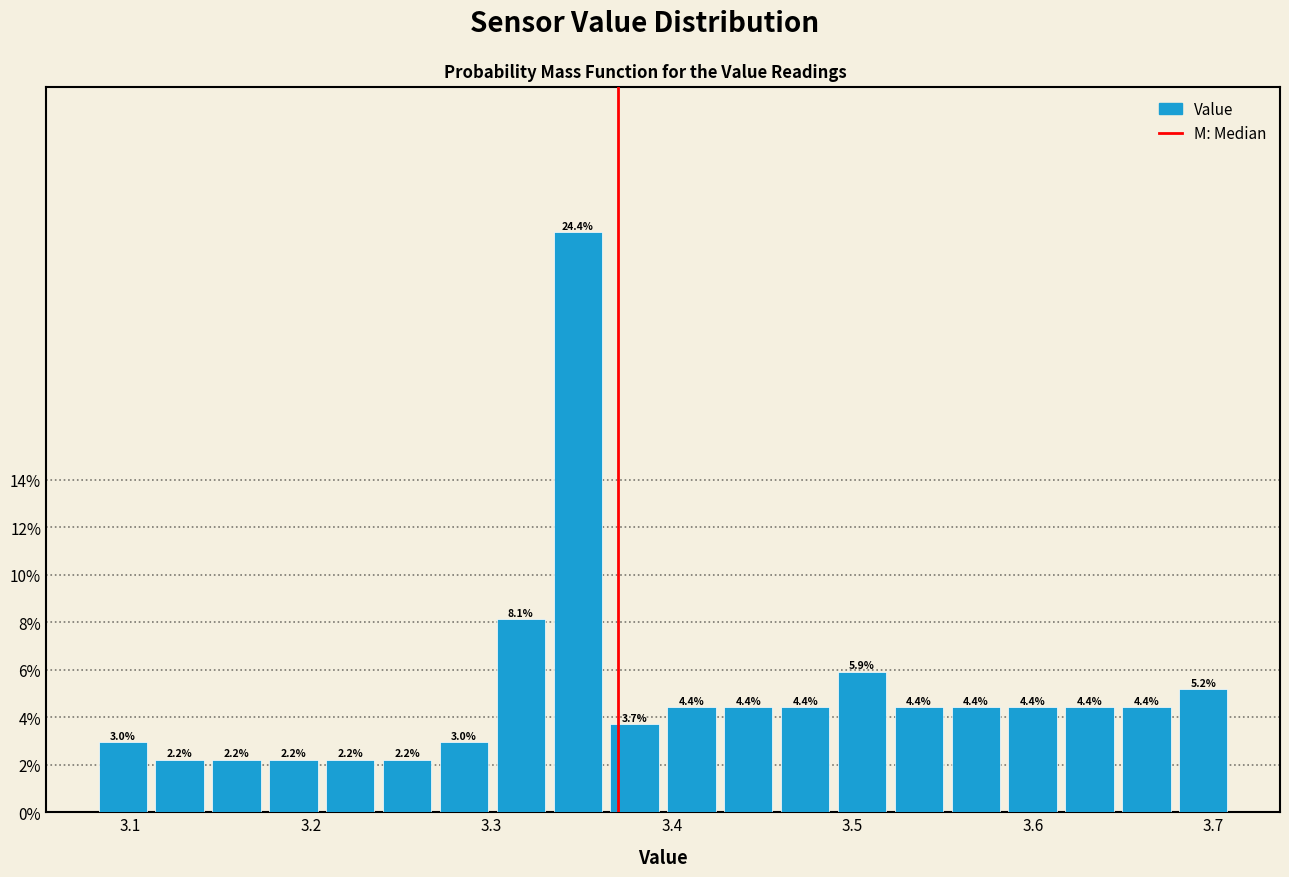

Around what value on the x-axis is the tallest bar? Give the approximate position of its centre, as read against the axis.

3.35